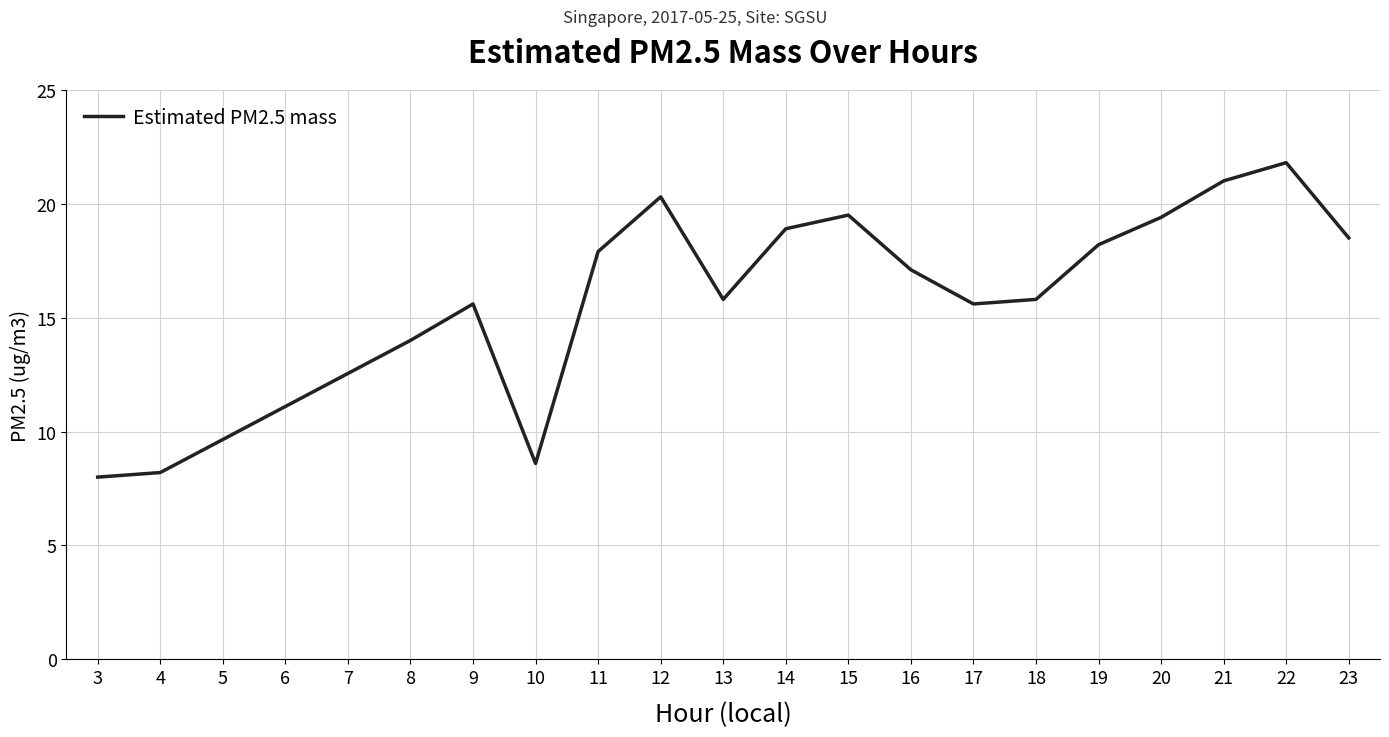

What is the ratio of the value at 23 to the value at 21?

0.9